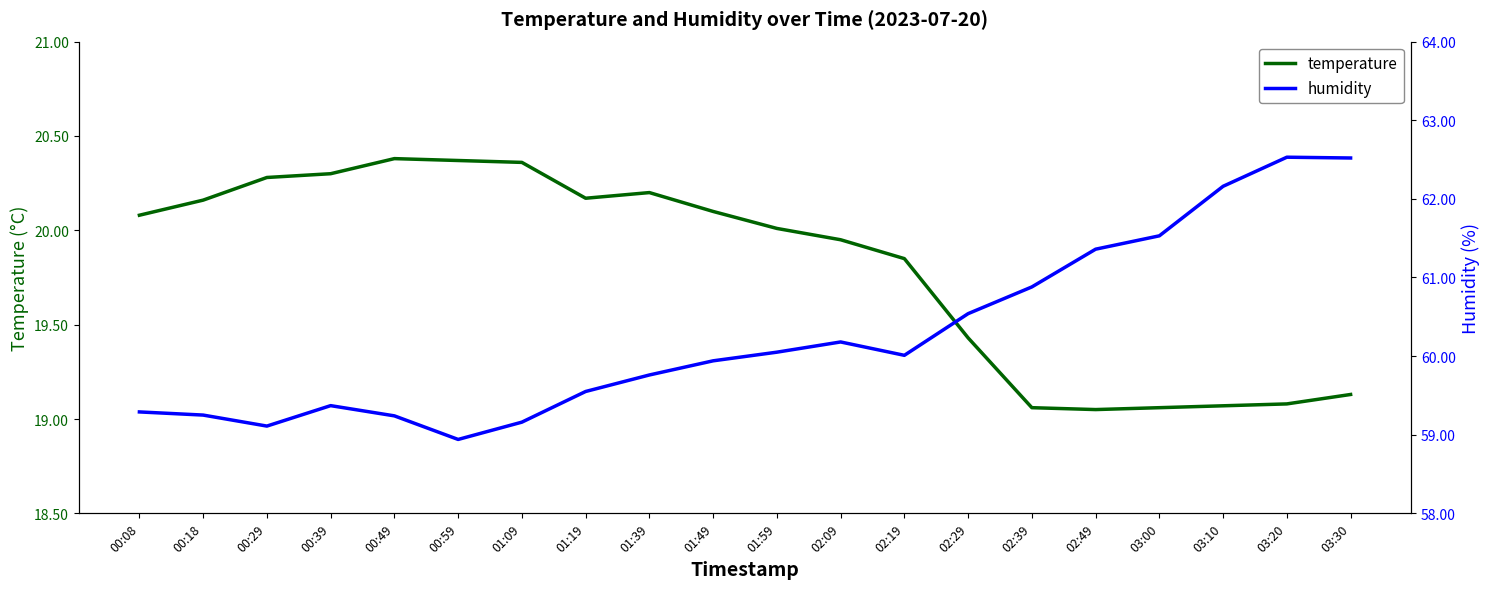

What is the difference between the maximum and minimum values in the temperature series?

1.3